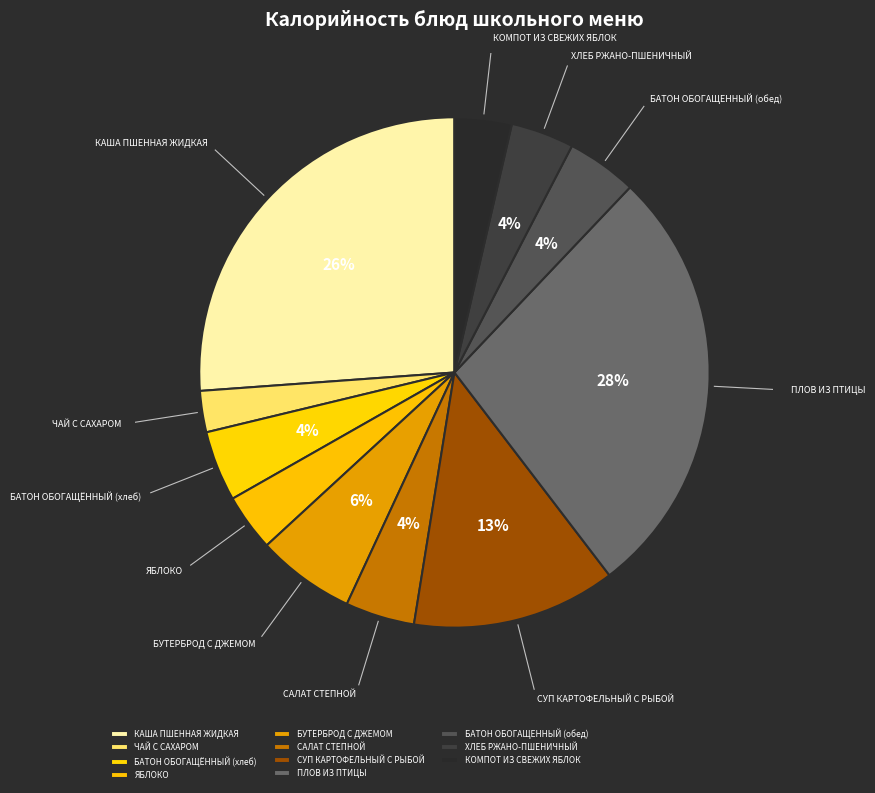

To the nearest percent, what is the average slice percentage?

9%